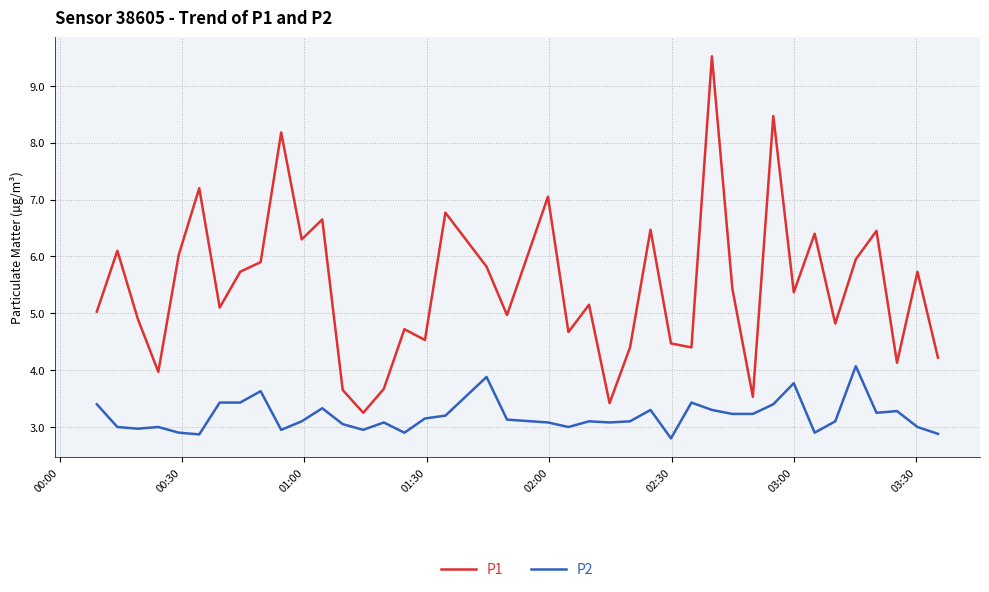

True or false: P2 and P1 intersect in this chart.

False